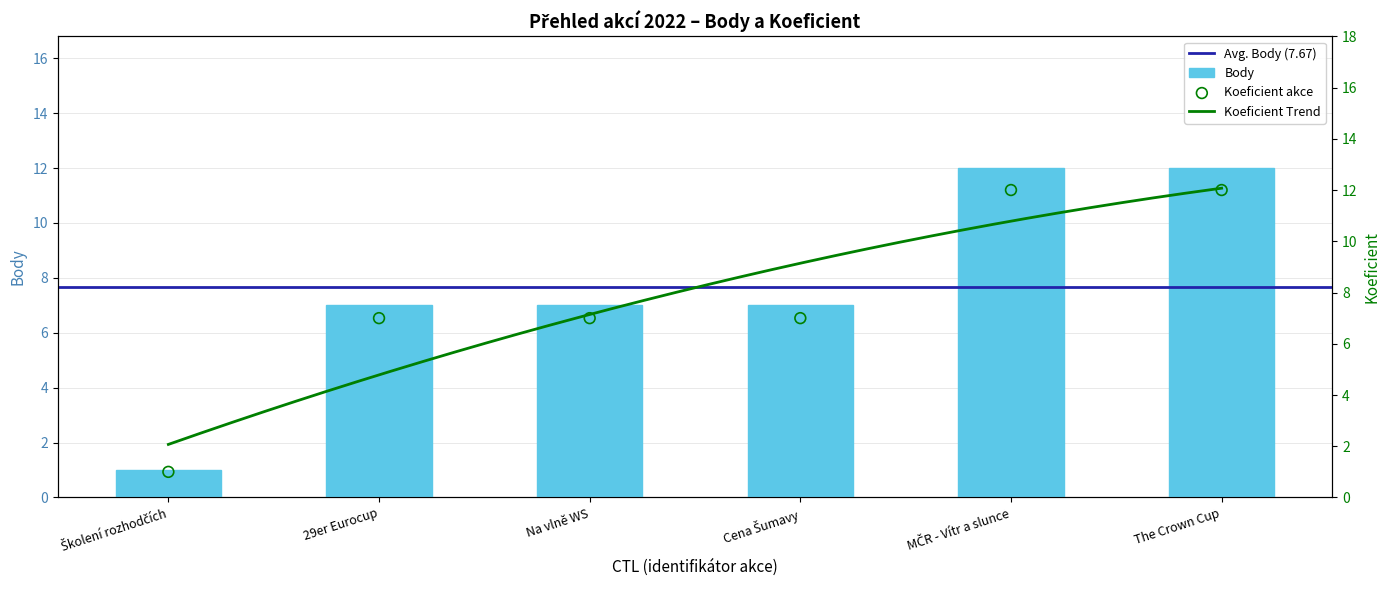

What is the sum of all Body values?

46